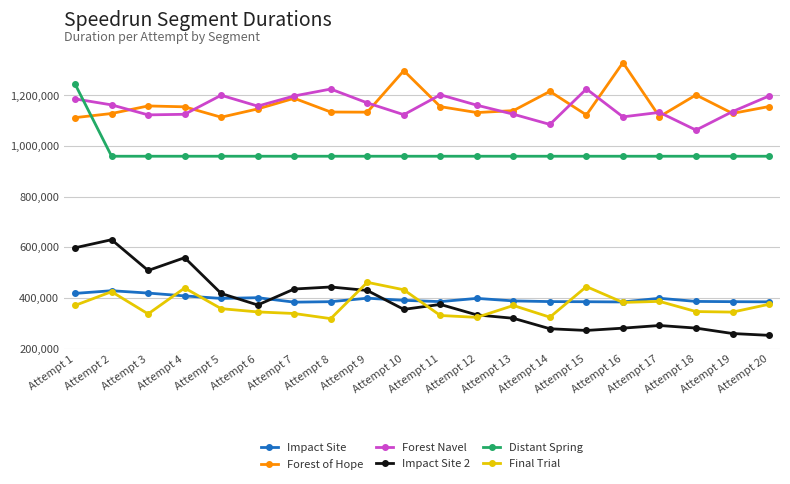

Is it true that Final Trial equals 641263 at Attempt 13?

False